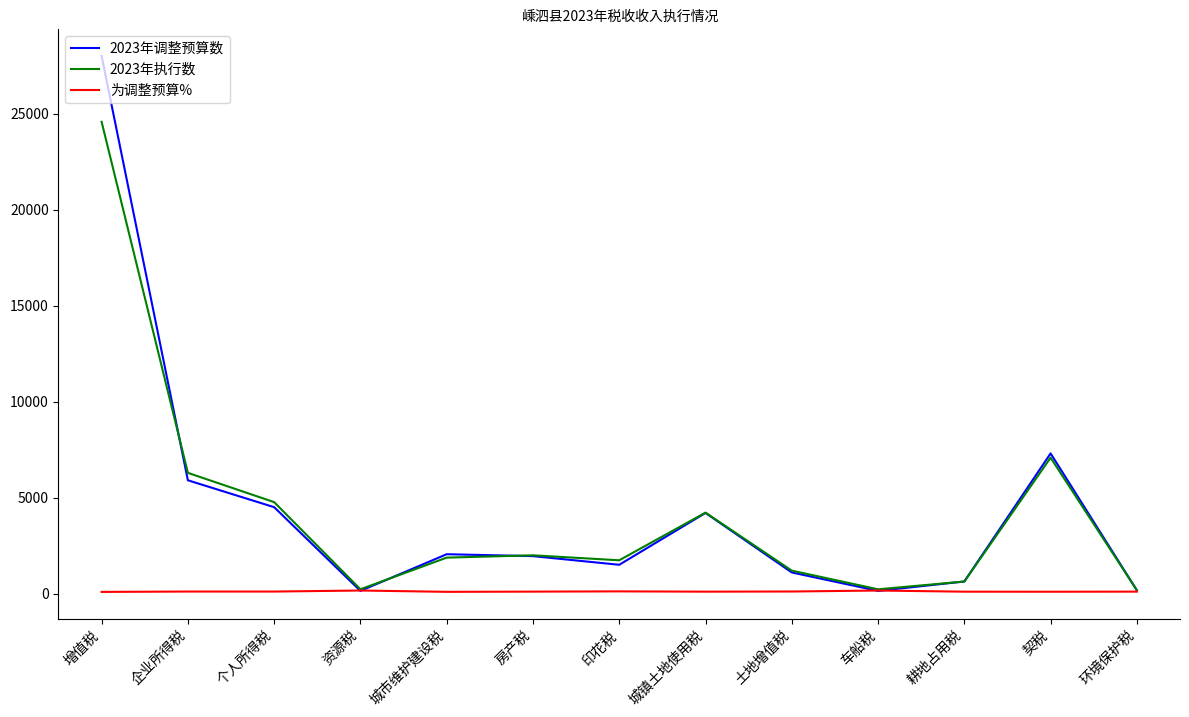

In 2023年调整预算数, how many points are lower than both neighbors (excluding endpoints)?

3